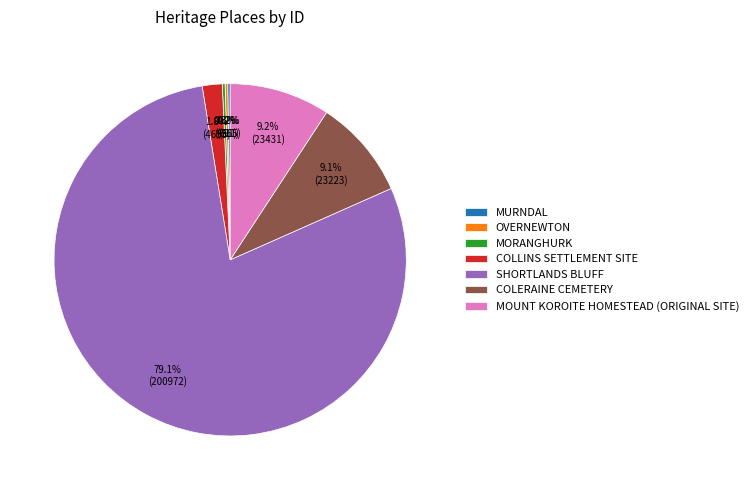

How much of the chart is everything except COLERAINE CEMETERY?

90.9%